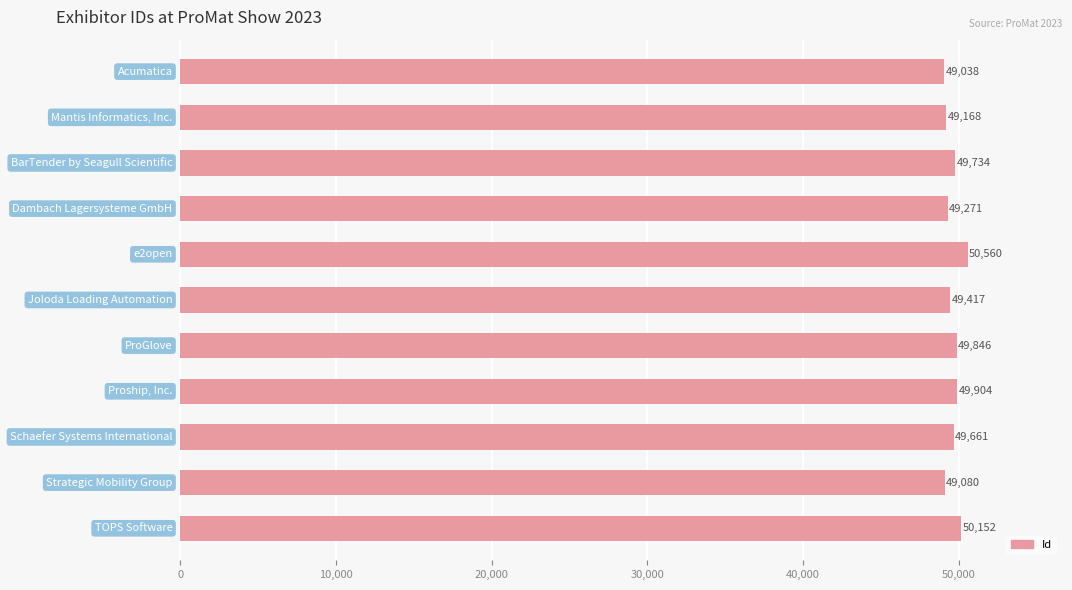

Are the bars horizontal?

Yes